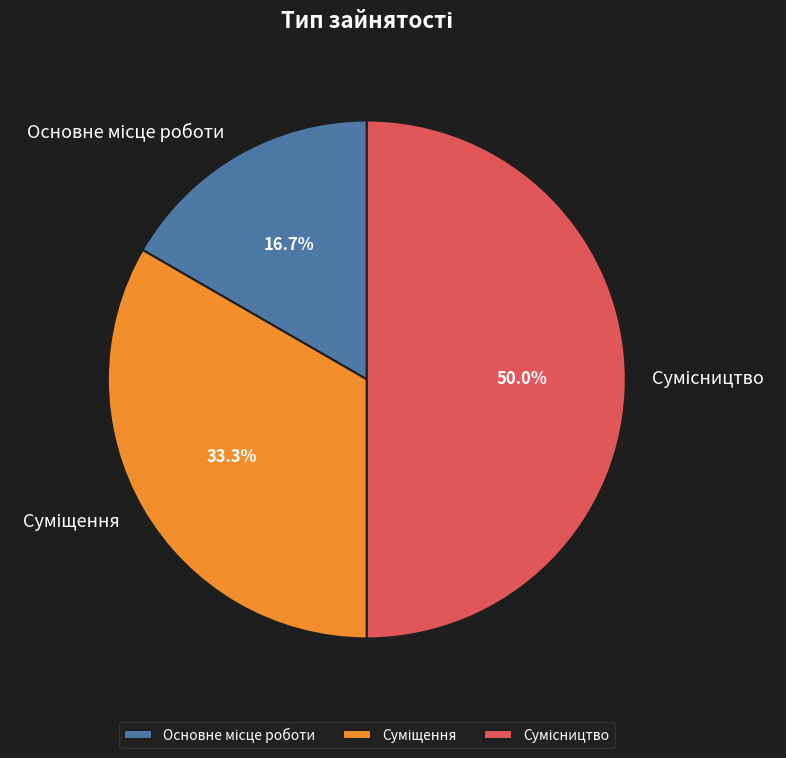

Is there a majority slice in this chart?

No